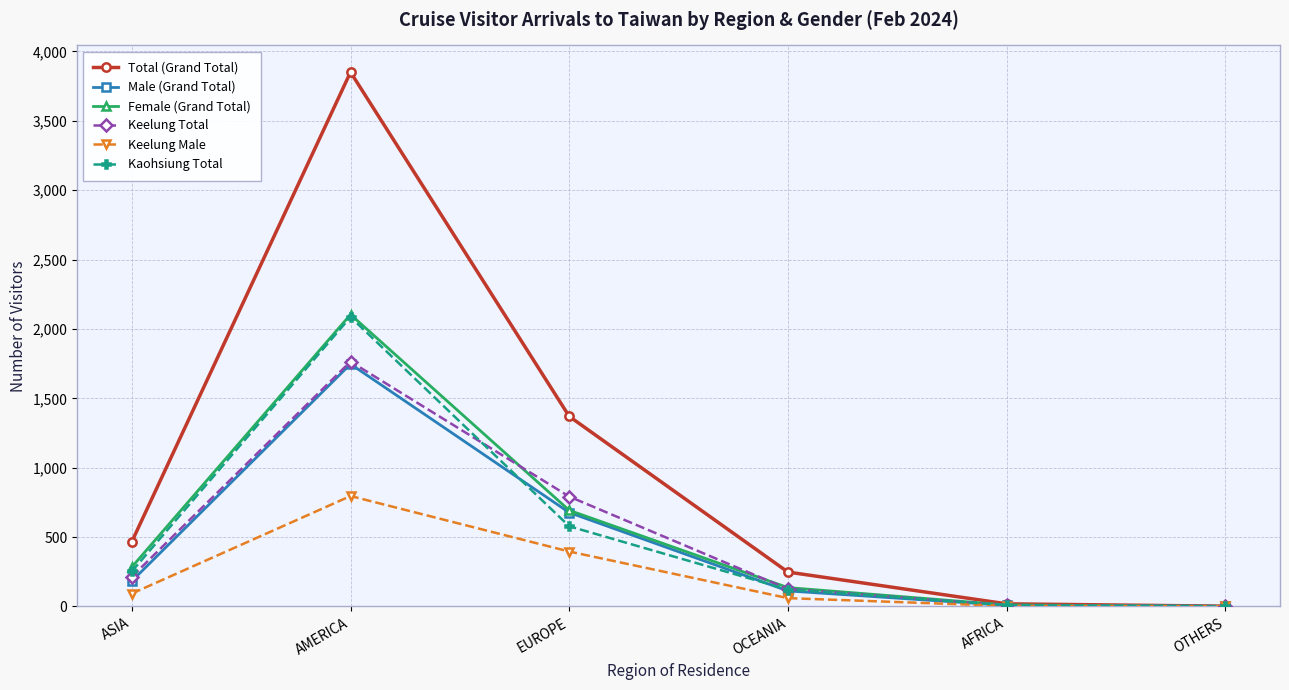

Is it true that Keelung Total equals 792 at EUROPE?

True